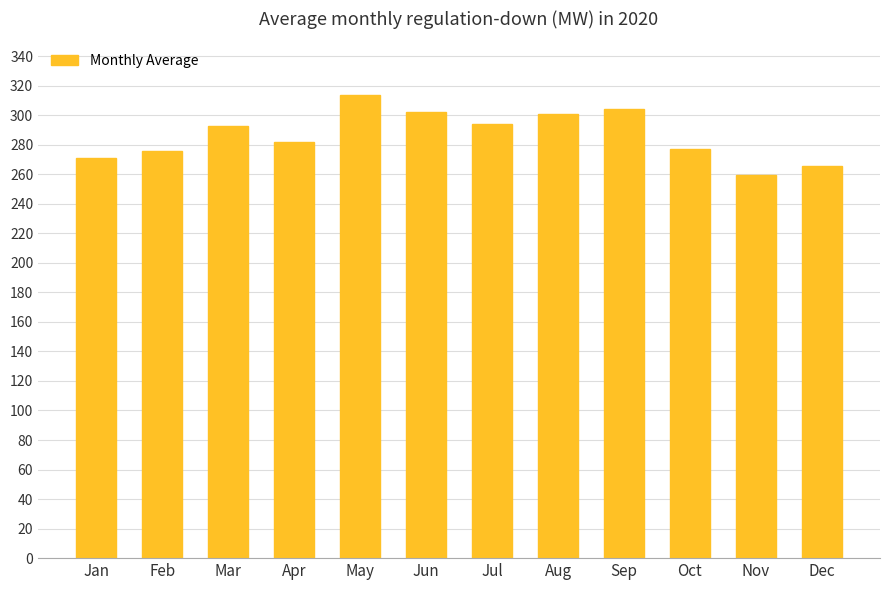

Approximately how many times larger is the value at Jan compared to Jul?

0.9